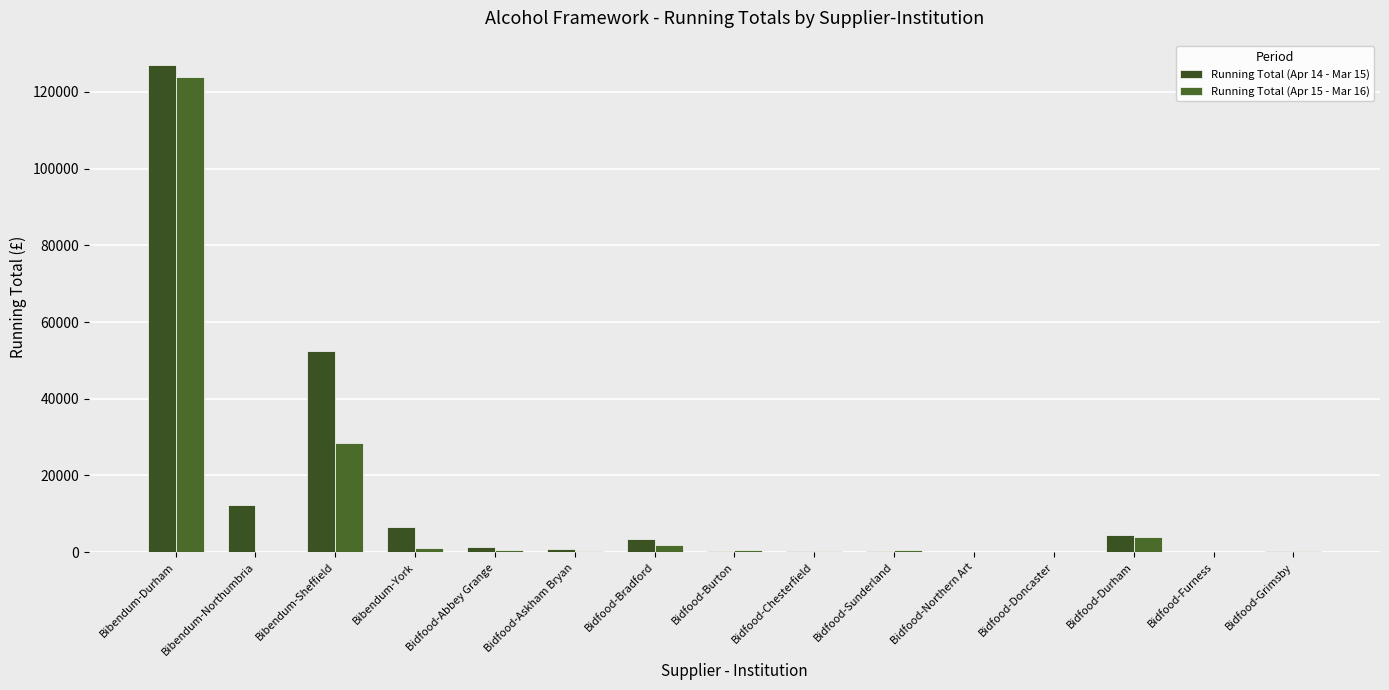

The Running Total (Apr 15 - Mar 16) series shows 74.7 at Bidfood-Chesterfield. True or false?

False